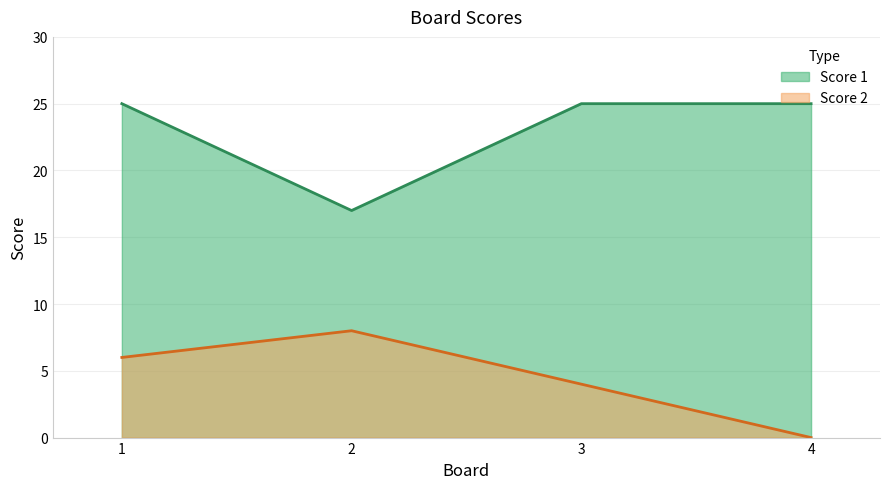

Which category has the highest value across all series?

1